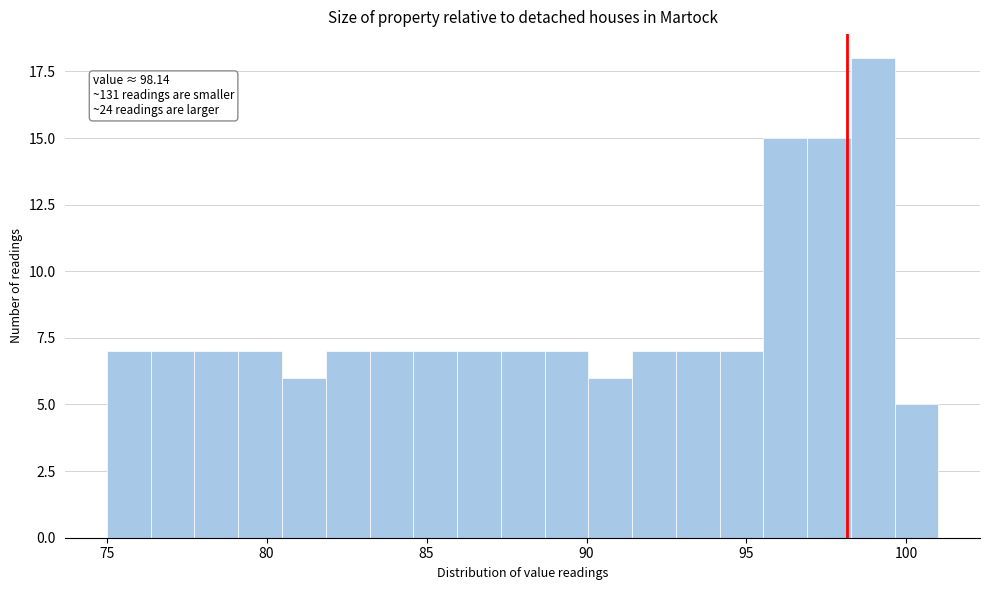

Read against the x-axis, roughly where is the centre of the tallest bar?

99.0